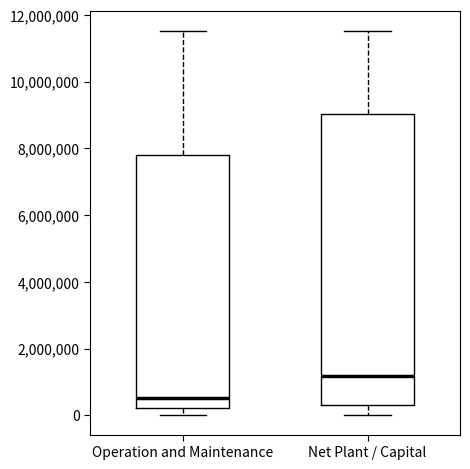

Reading left to right, transcribe this box plot: for each box, give where its median line is, the range the box spans, and where its two whiskers end, as read against the y-axis. The values are not printed on the chart, so give them approximately, as read against the axis.

Operation and Maintenance: median 600000, box 200000 to 7800000, whiskers 0 to 11600000
Net Plant / Capital: median 1200000, box 400000 to 9000000, whiskers 0 to 11600000